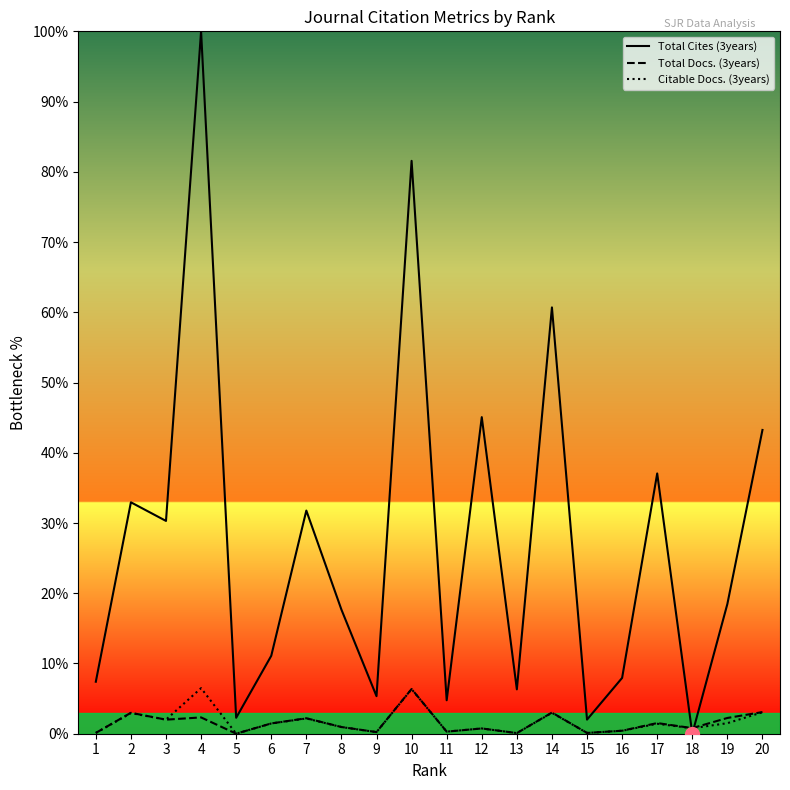

What is the total value across all series at 7?

36.1